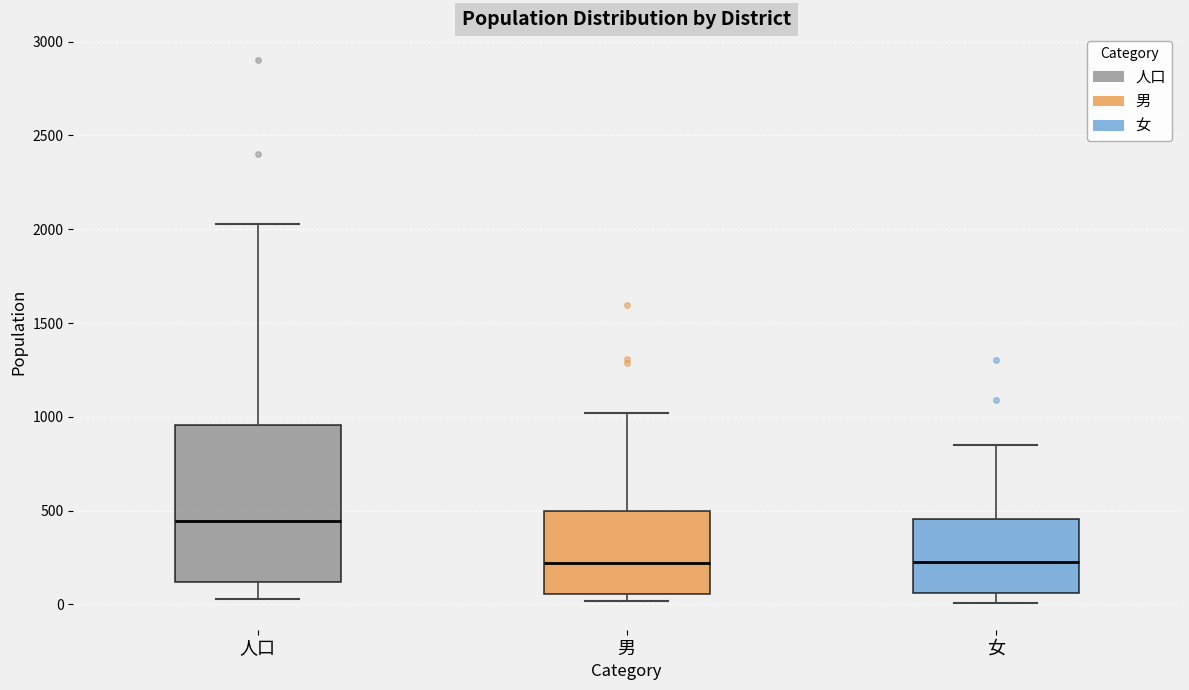

Reading left to right, transcribe this box plot: for each box, give where its median line is, the range the box spans, and where its two whiskers end, as read against the y-axis. The values are not printed on the chart, so give them approximately, as read against the axis.

人口: median 450, box 100 to 950, whiskers 50 to 2050
男: median 200, box 50 to 500, whiskers 0 to 1000
女: median 200, box 50 to 450, whiskers 0 to 850